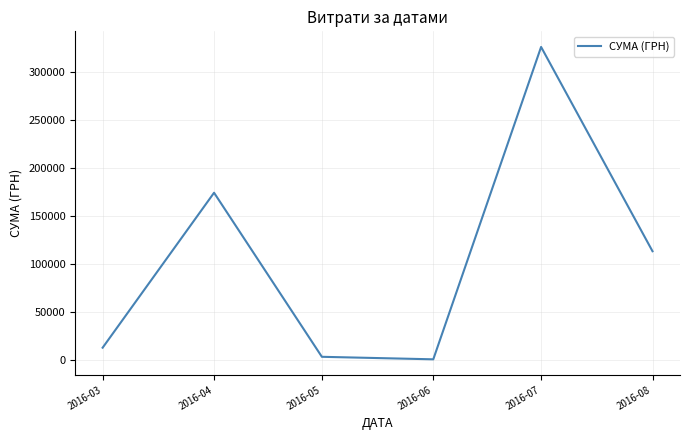

Does the chart display data point markers on the line(s)?

No